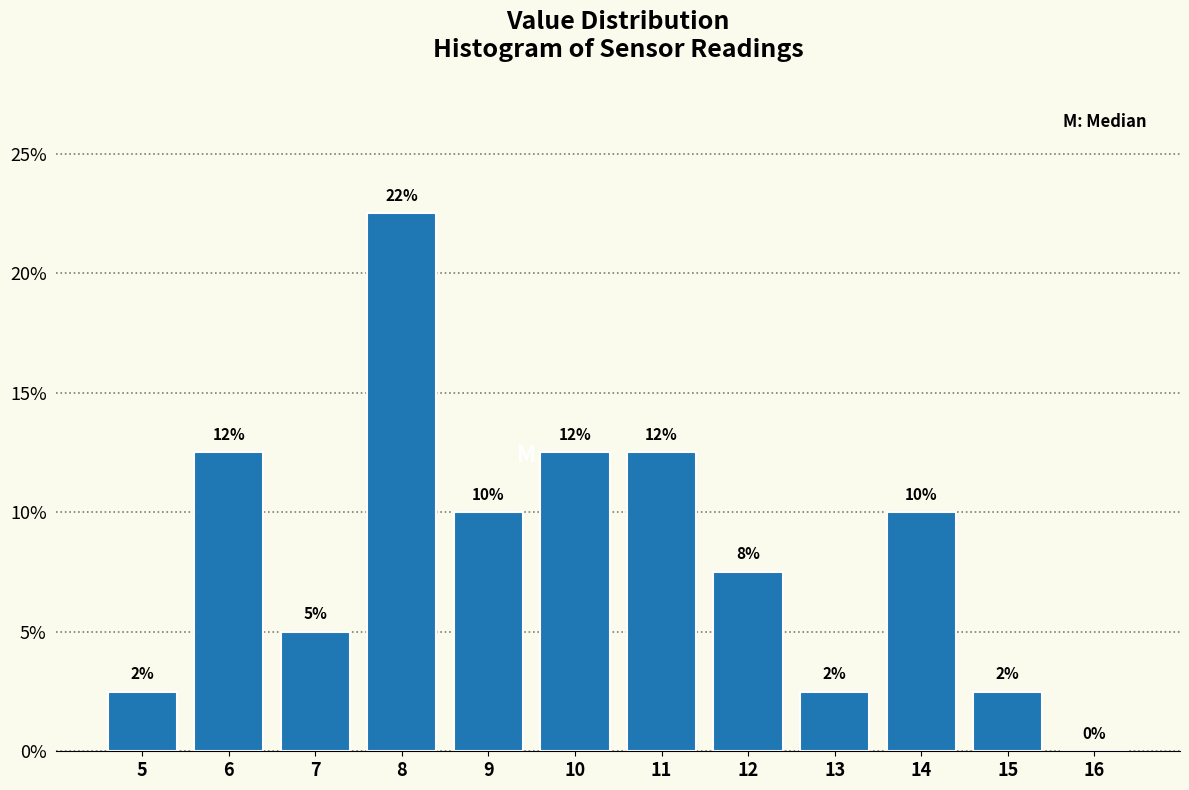

Are the bars horizontal?

No